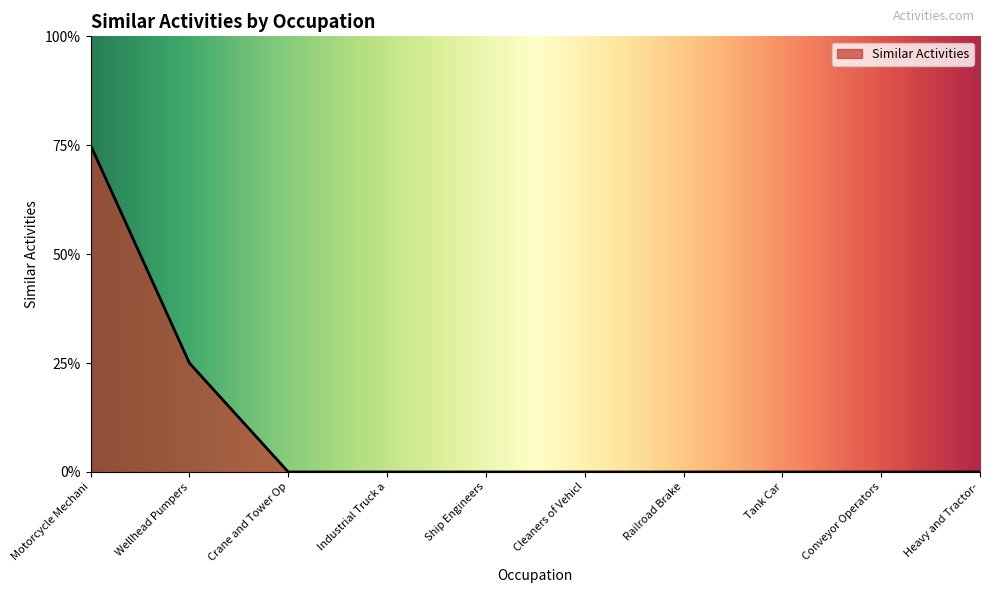

At which category does the chart reach its minimum across all series?

Crane and Tower Op